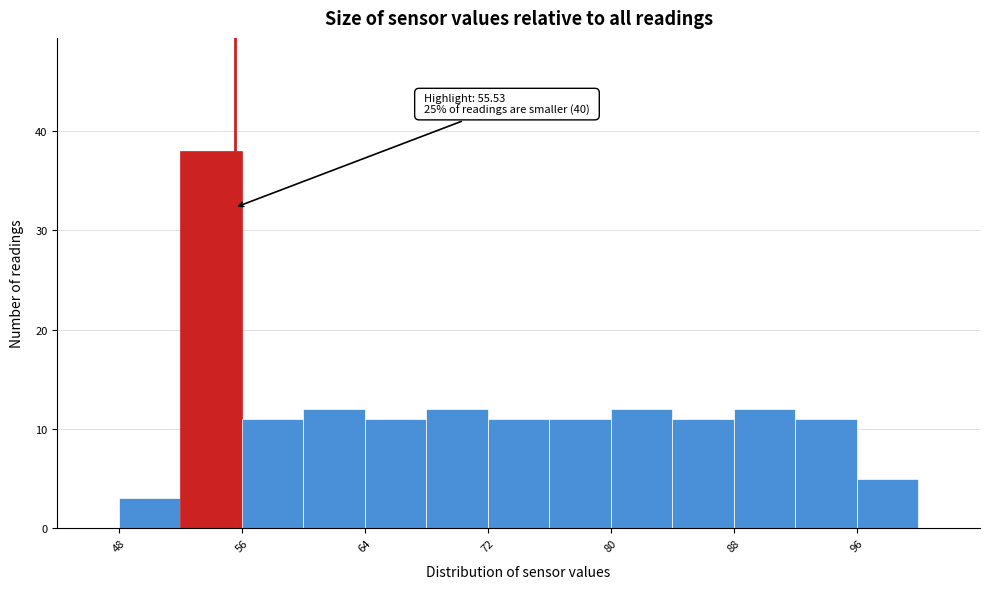

Which range on the x-axis has the tallest bar?

52 to 56